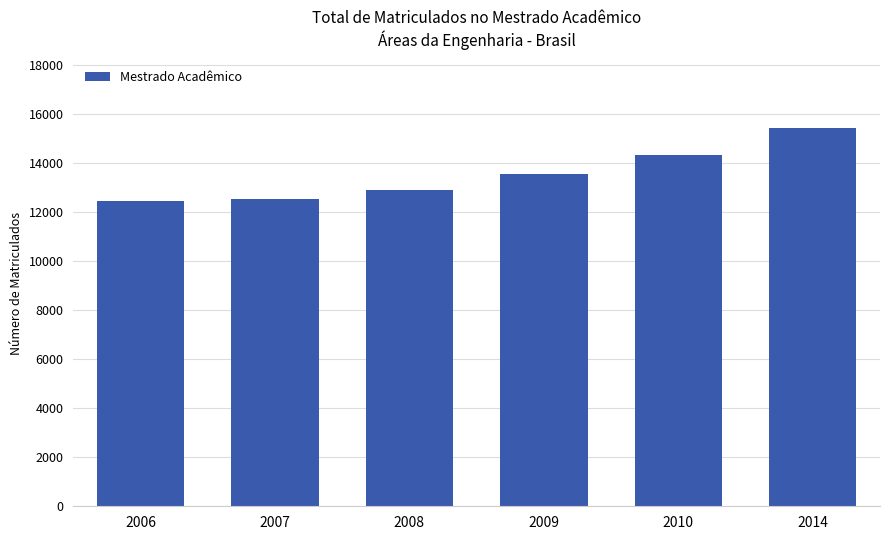

Read the value at 2007, to the nearest 50.

12550